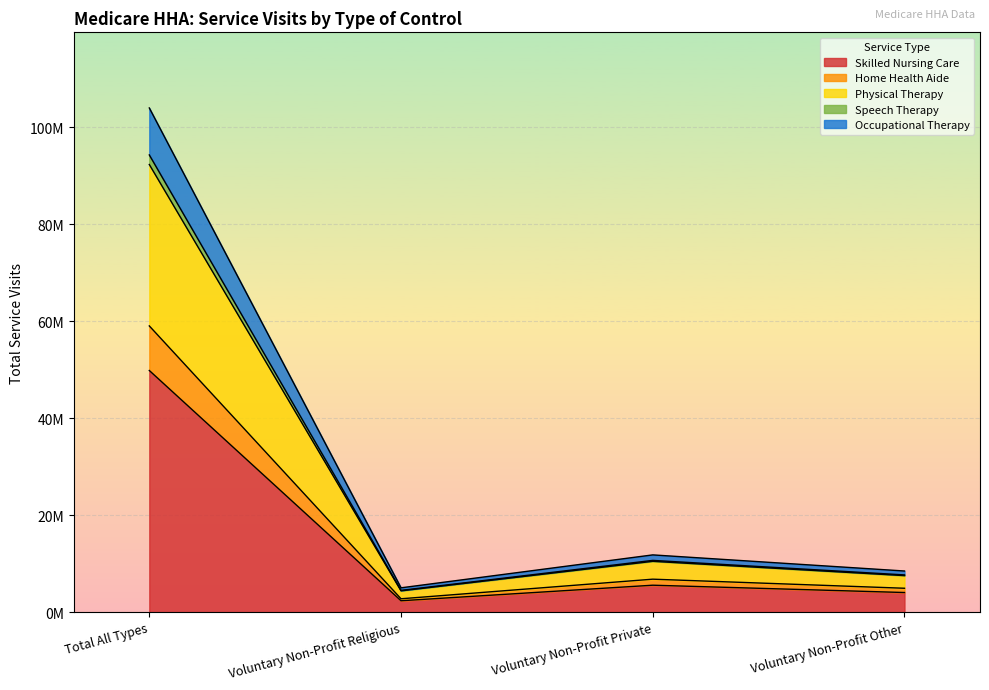

At which category is the sum across all series the highest?

Total All Types